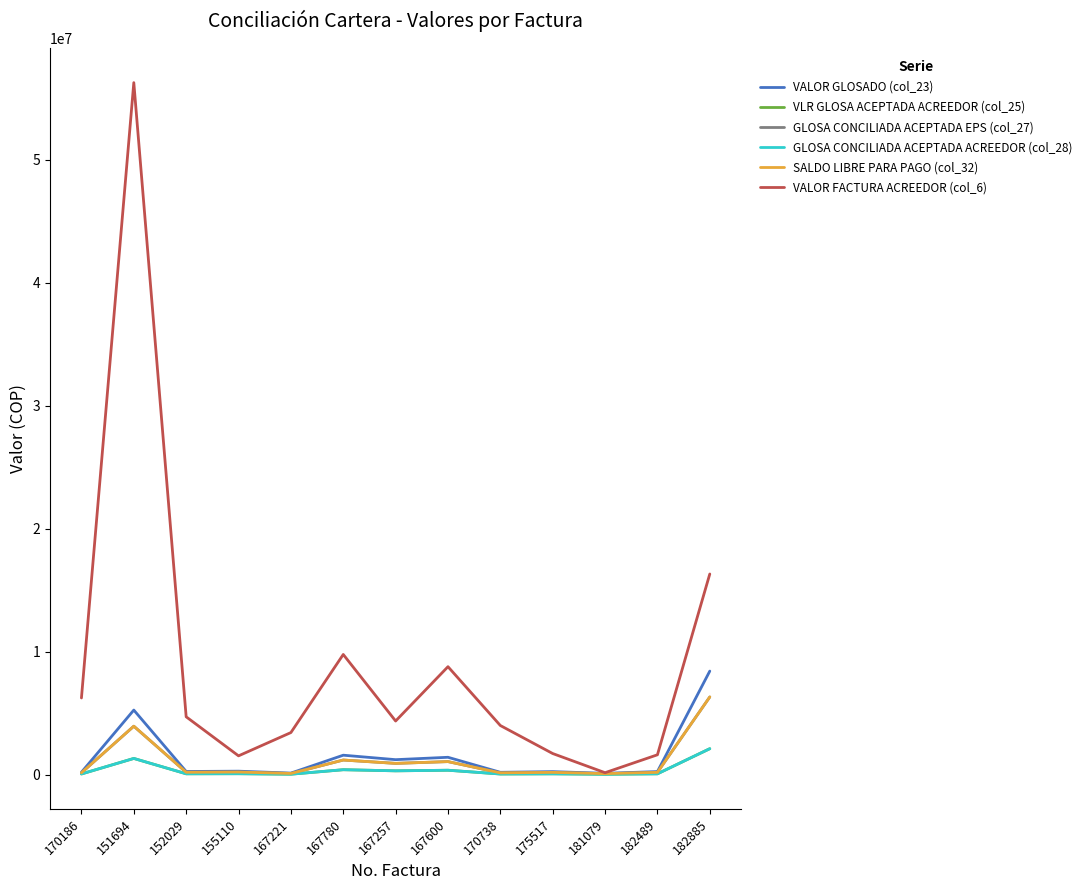

At which category is the sum across all series the highest?

151694